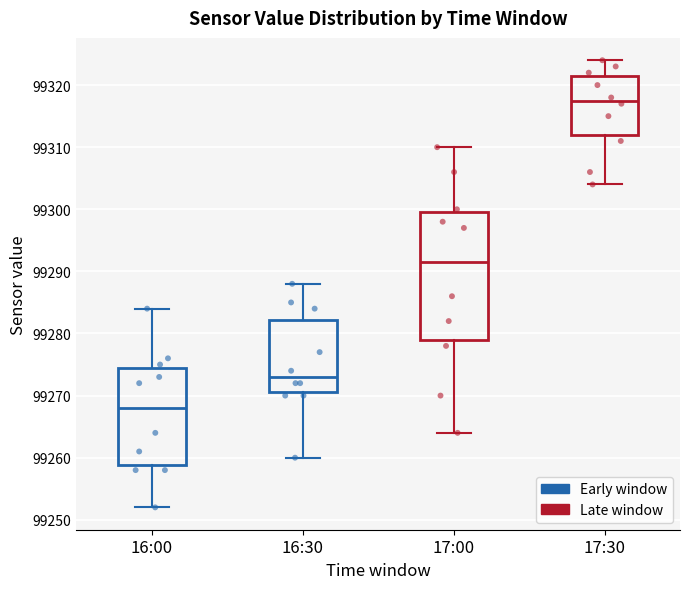

Where does the median line of the box for 16:00 sit on the y-axis? The values are not printed on the chart, so give them approximately, as read against the axis.

99268